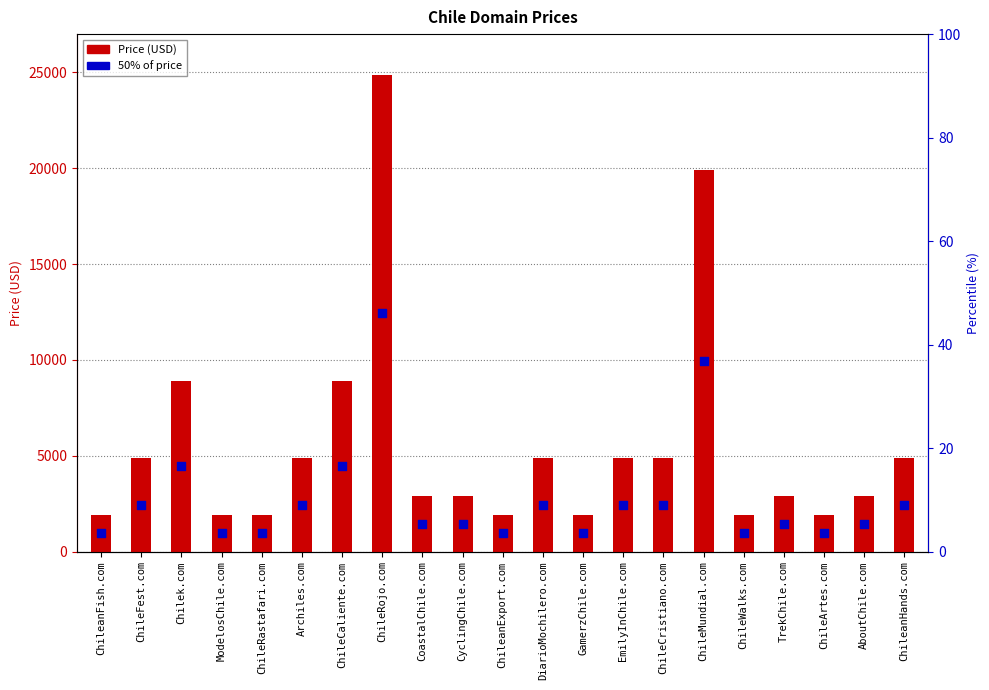

Which series contains the highest Y value?

Price (USD)